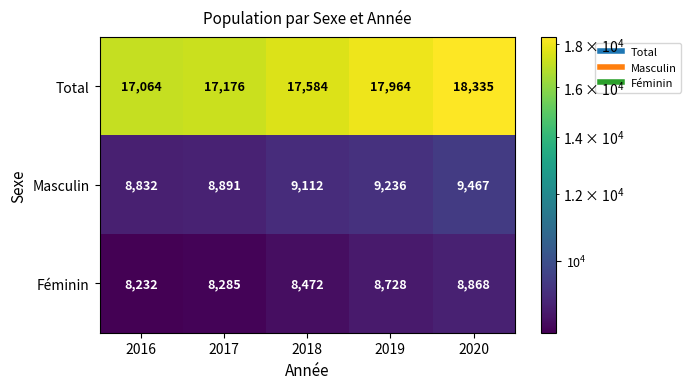

Reading right to left, list all the values displayed in this chart.

Total: 18335	17964	17584	17176	17064
Masculin: 9467	9236	9112	8891	8832
Féminin: 8868	8728	8472	8285	8232